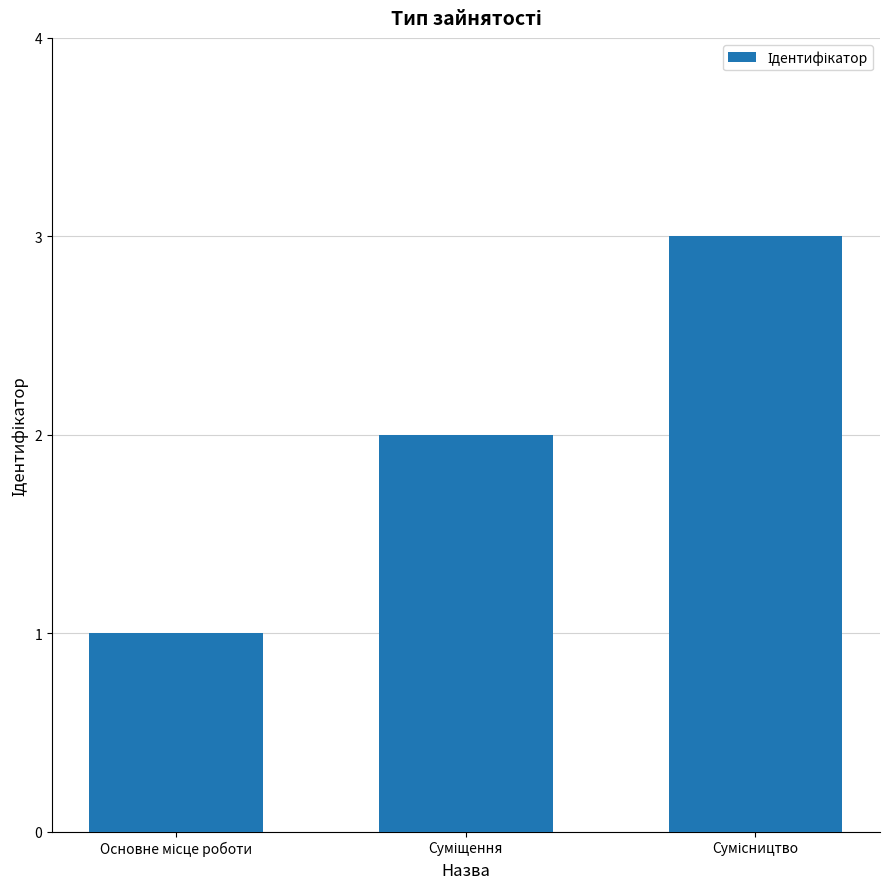

What is the sum of all values?

6